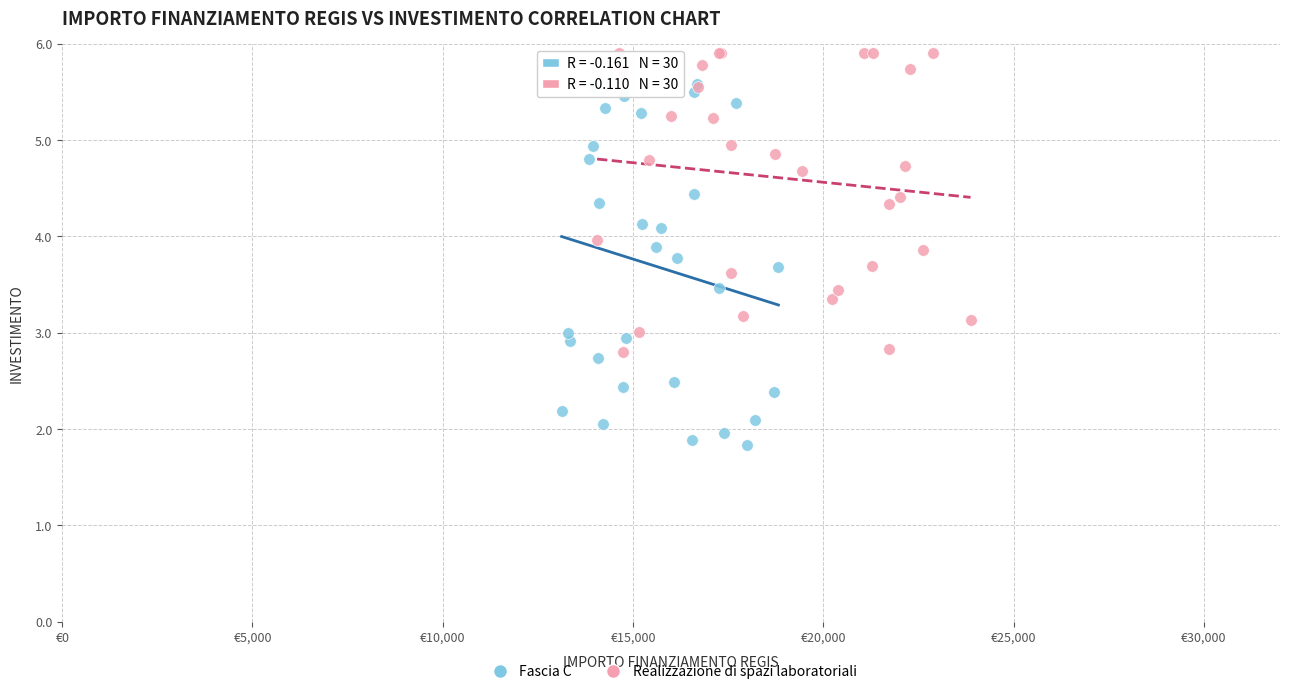

Which series contains the highest Y value?

Realizzazione di spazi laboratoriali